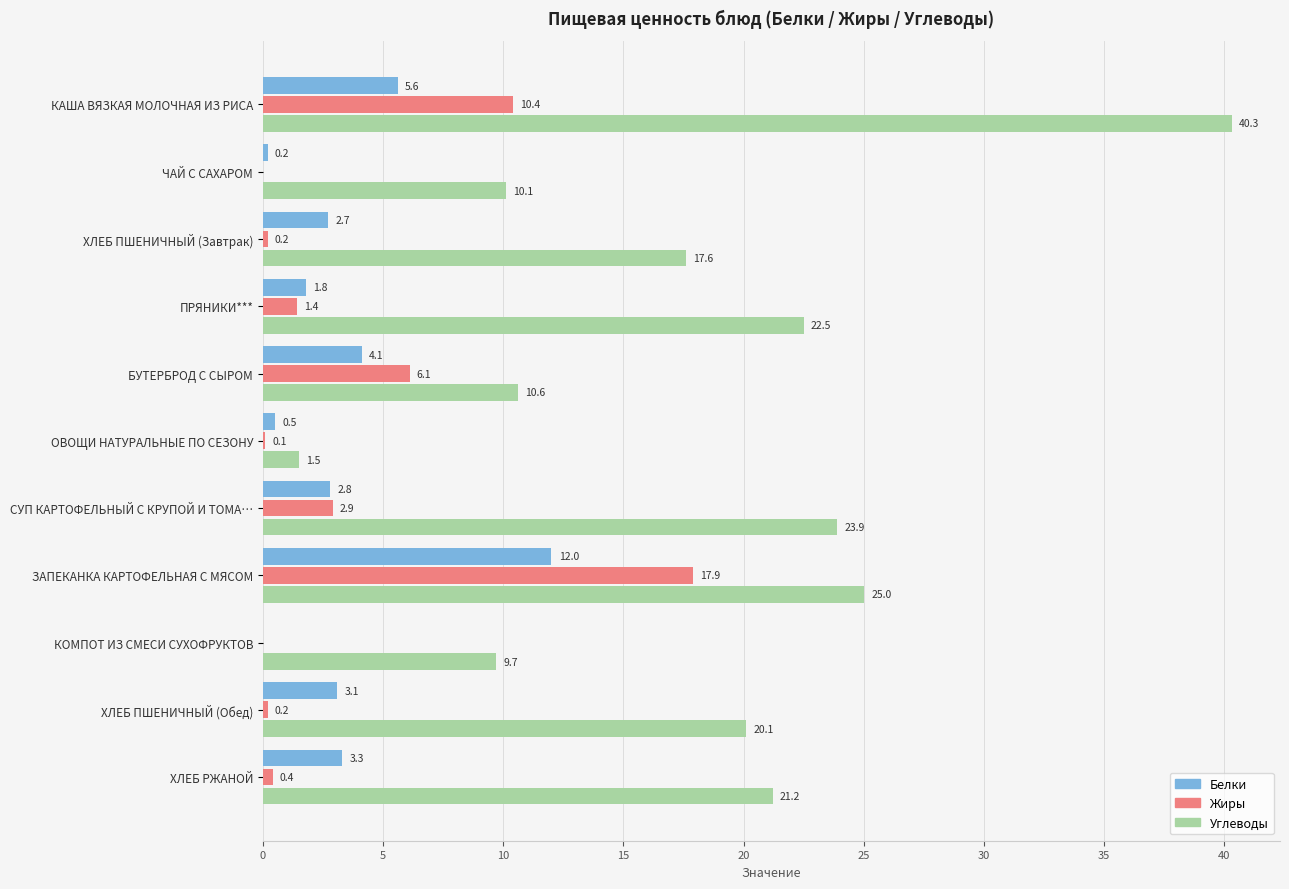

Which series has the largest total across all categories?

Углеводы